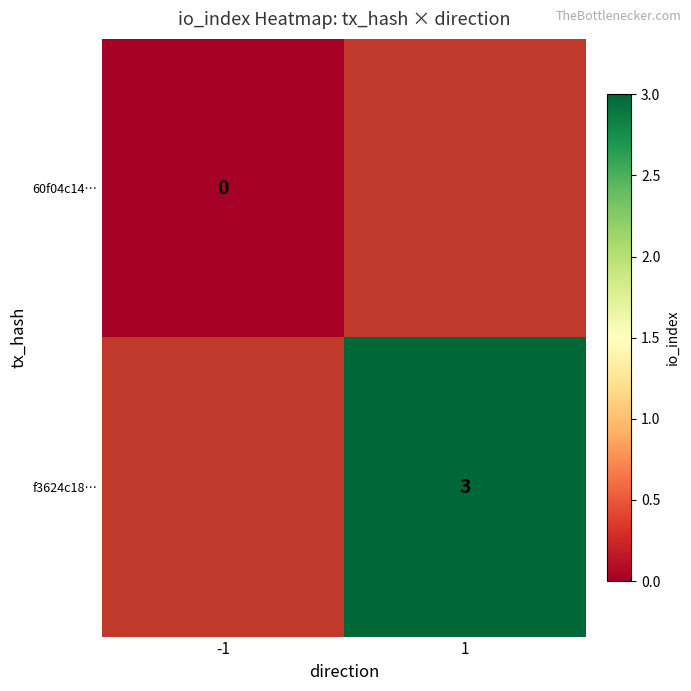

Which has a higher value, -1 or 1?

1